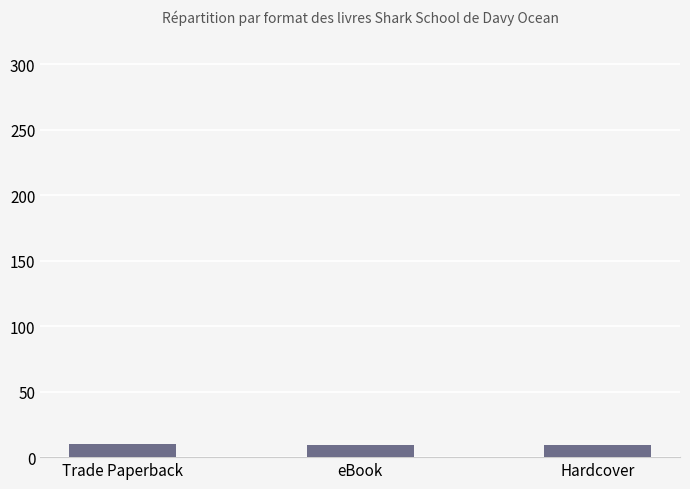

The chart shows a value of 9 at Hardcover. True or false?

True